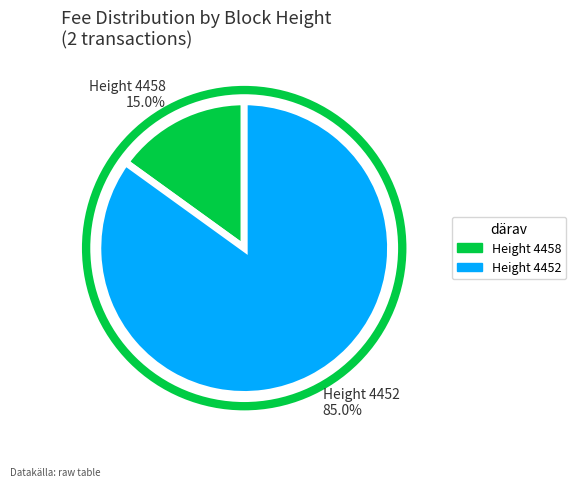

What percentage do Height 4458 15.0% and Height 4452 85.0% together represent?

100.0%